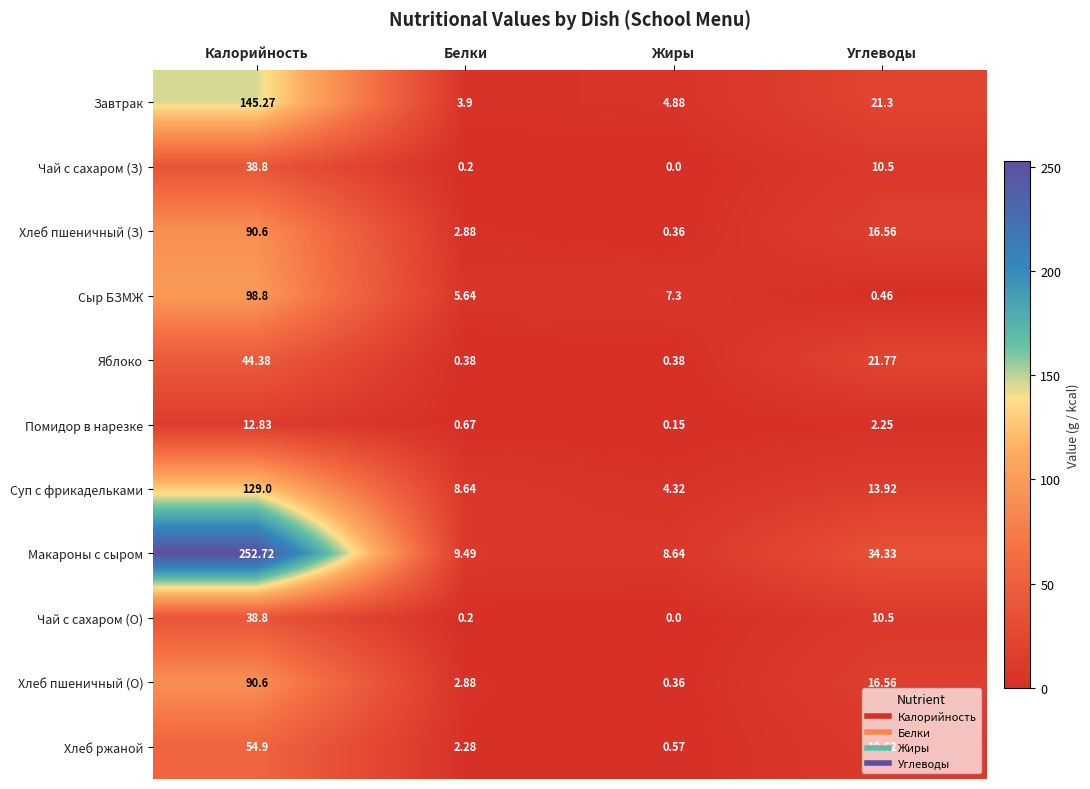

What is the total value across all series at Жиры?

27.0